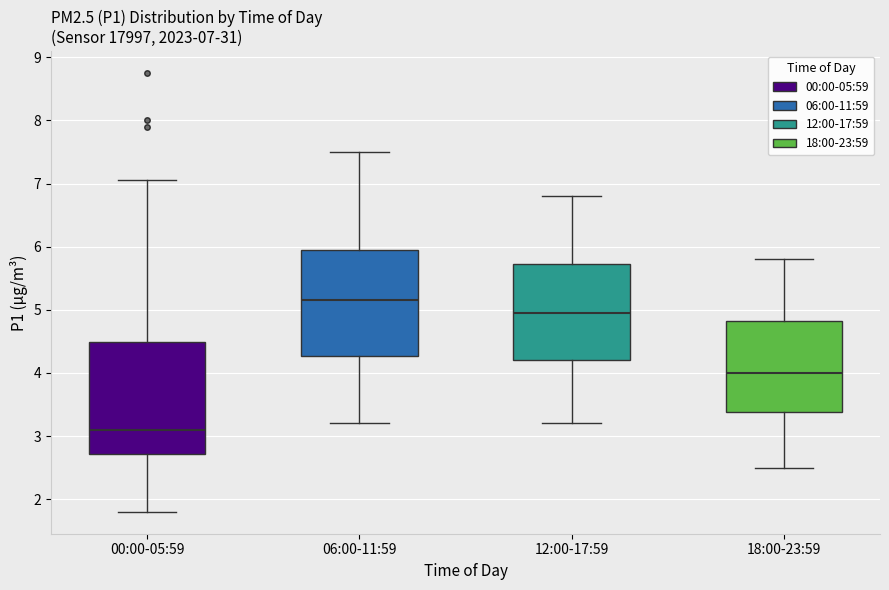

Which box has the lowest median line?

00:00-05:59